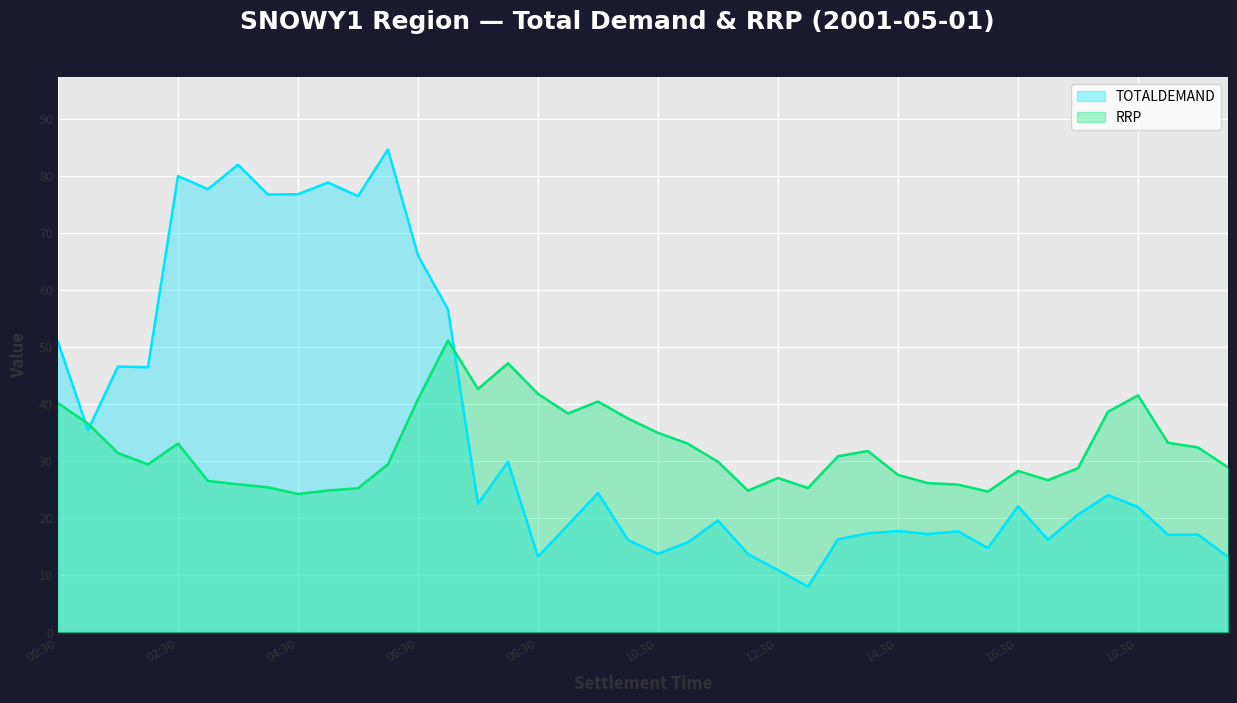

Which series has the largest range (max minus min)?

TOTALDEMAND